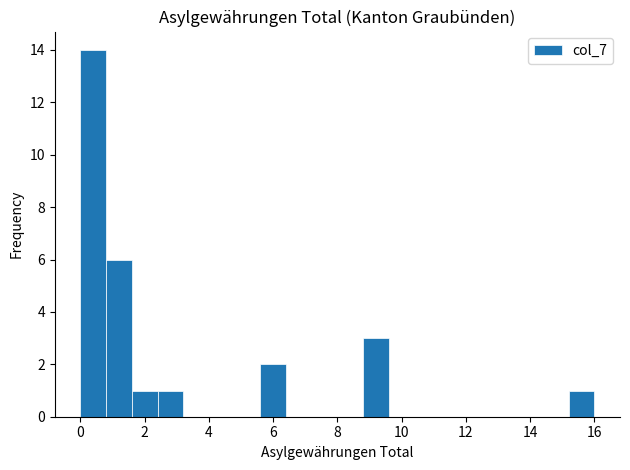

Which range on the x-axis has the tallest bar?

0.0 to 0.8